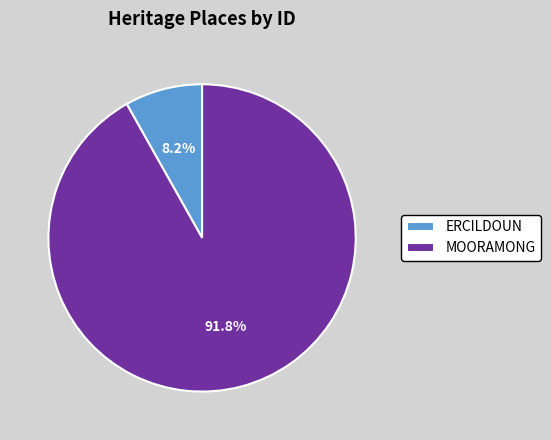

True or false: ERCILDOUN accounts for 1% of the total.

False